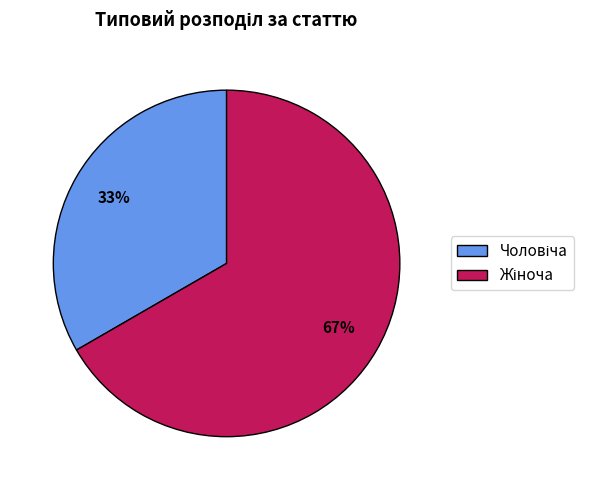

Count the number of slices in the pie.

2